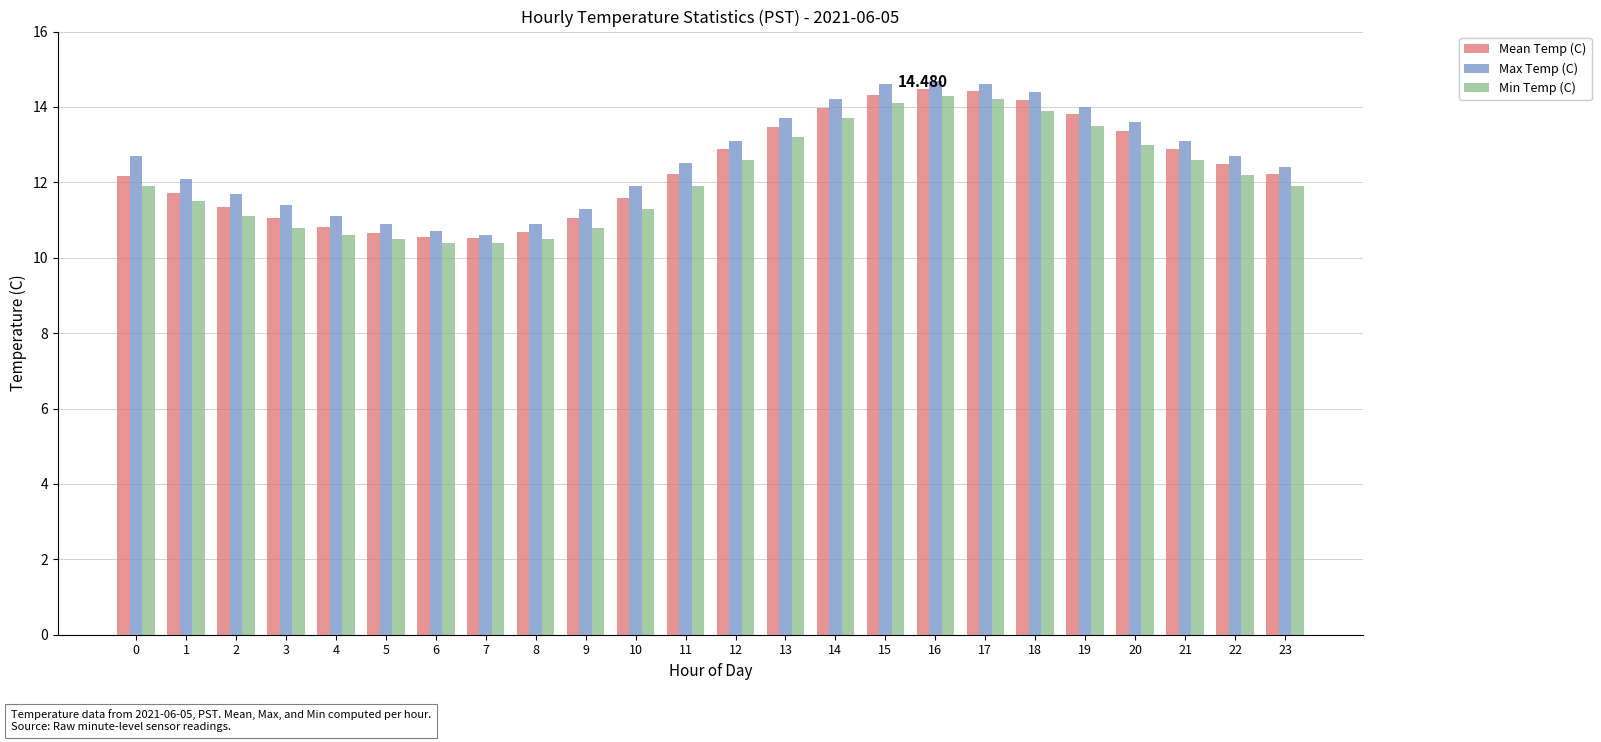

What is the total value across all series at 20?

40.0